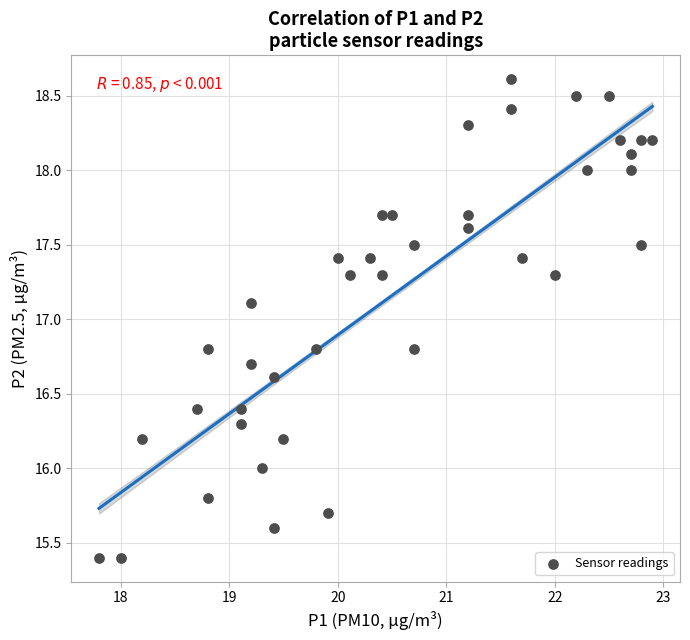

What is the range of X values (max minus min)?

5.1